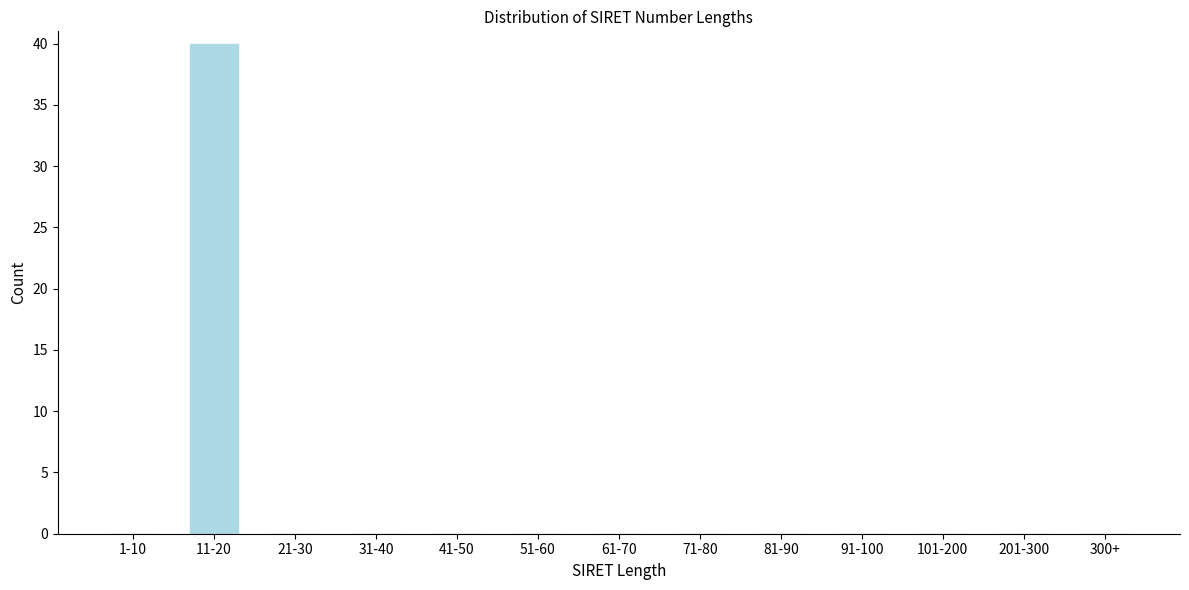

Reading left to right, transcribe all the data shown in this chart.

1-10=0	11-20=40	21-30=0	31-40=0	41-50=0	51-60=0	61-70=0	71-80=0	81-90=0	91-100=0	101-200=0	201-300=0	300+=0